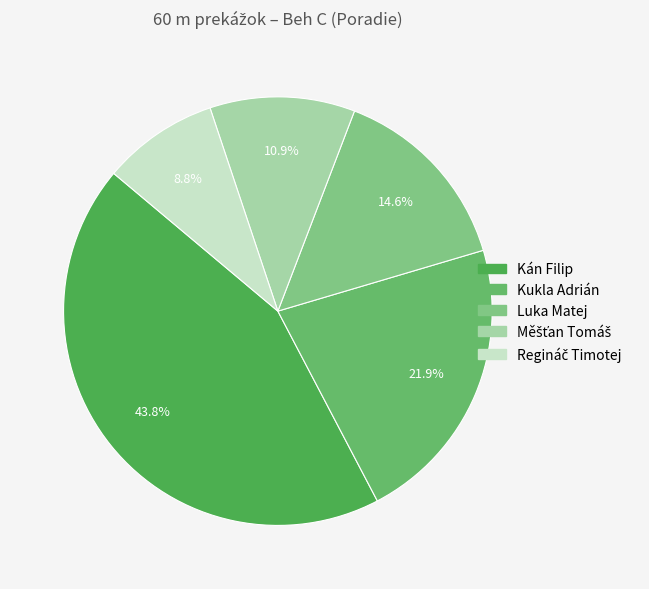

To the nearest percent, what percentage of the pie is Kán Filip?

44%